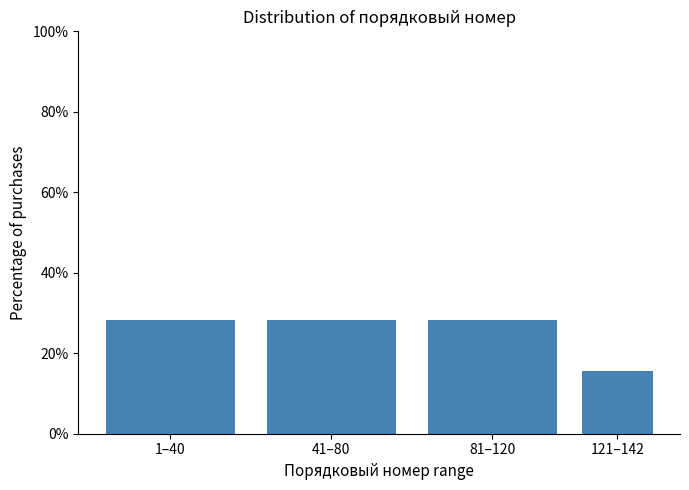

Reading left to right, what are all the values shown in this chart?

28.2	28.2	28.2	15.5